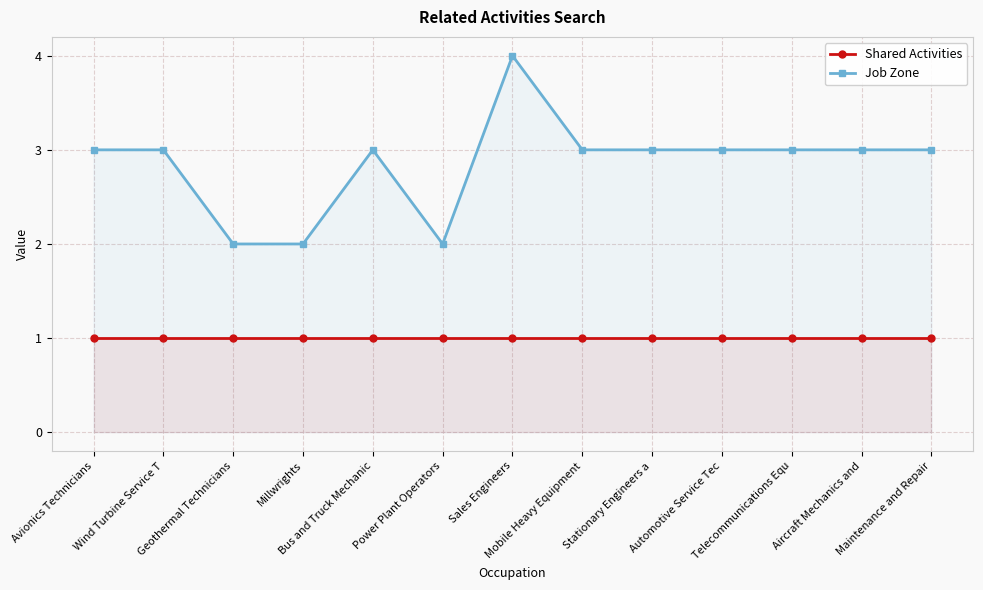

Reading right to left, extract all data points from this chart.

Shared Activities: Maintenance and Repair=1	Aircraft Mechanics and=1	Telecommunications Equ=1	Automotive Service Tec=1	Stationary Engineers a=1	Mobile Heavy Equipment=1	Sales Engineers=1	Power Plant Operators=1	Bus and Truck Mechanic=1	Millwrights=1	Geothermal Technicians=1	Wind Turbine Service T=1	Avionics Technicians=1
Job Zone: Maintenance and Repair=3	Aircraft Mechanics and=3	Telecommunications Equ=3	Automotive Service Tec=3	Stationary Engineers a=3	Mobile Heavy Equipment=3	Sales Engineers=4	Power Plant Operators=2	Bus and Truck Mechanic=3	Millwrights=2	Geothermal Technicians=2	Wind Turbine Service T=3	Avionics Technicians=3